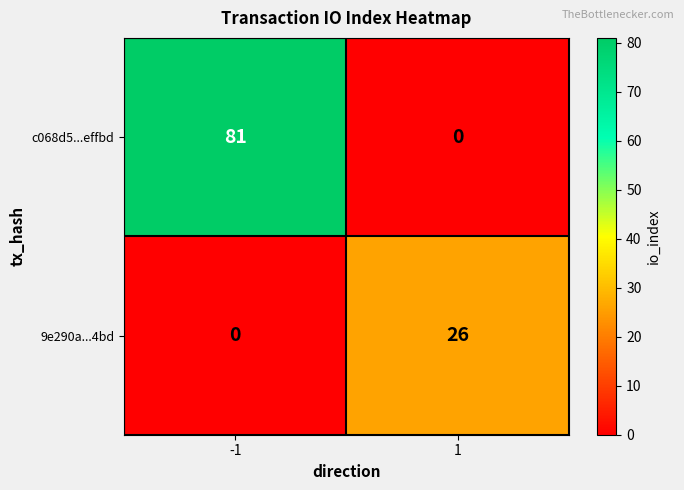

What is the difference between the maximum and minimum values in the c068d5...effbd series?

81